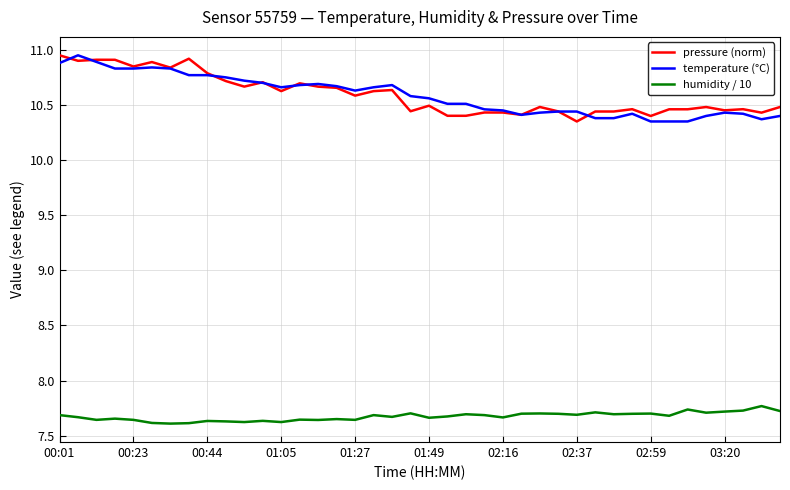

True or false: humidity / 10 and pressure (norm) cross at least once.

False